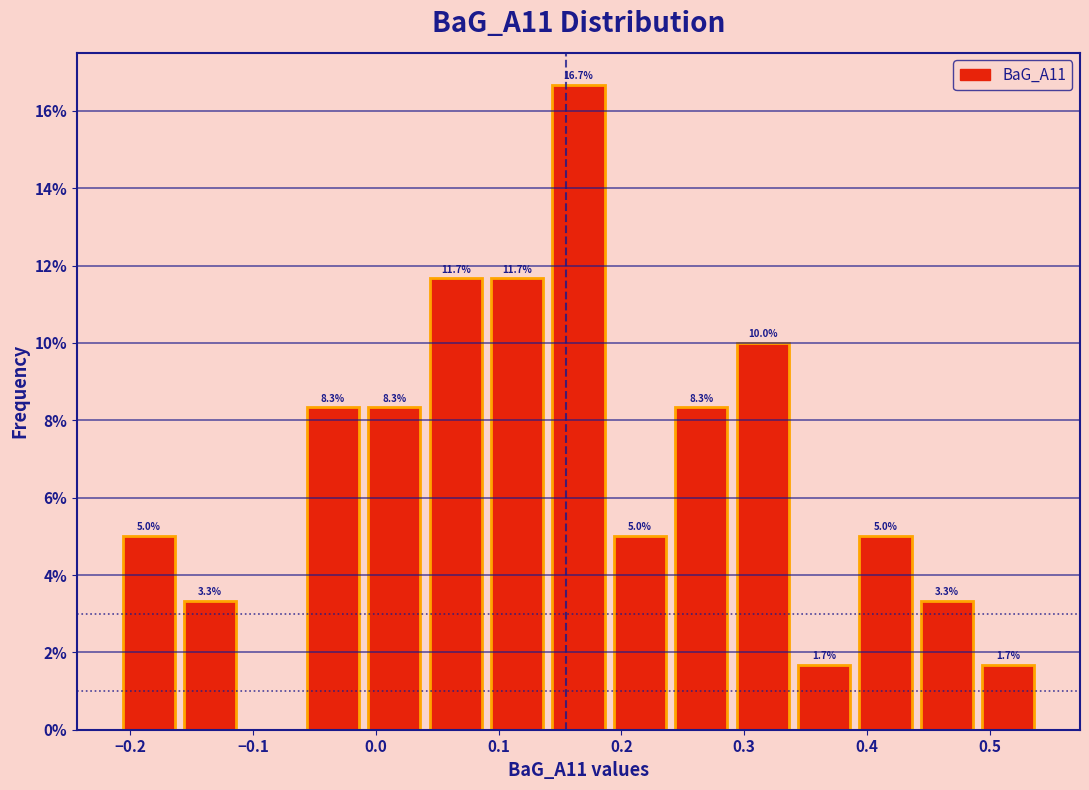

Which range on the x-axis has the tallest bar?

0.14 to 0.19